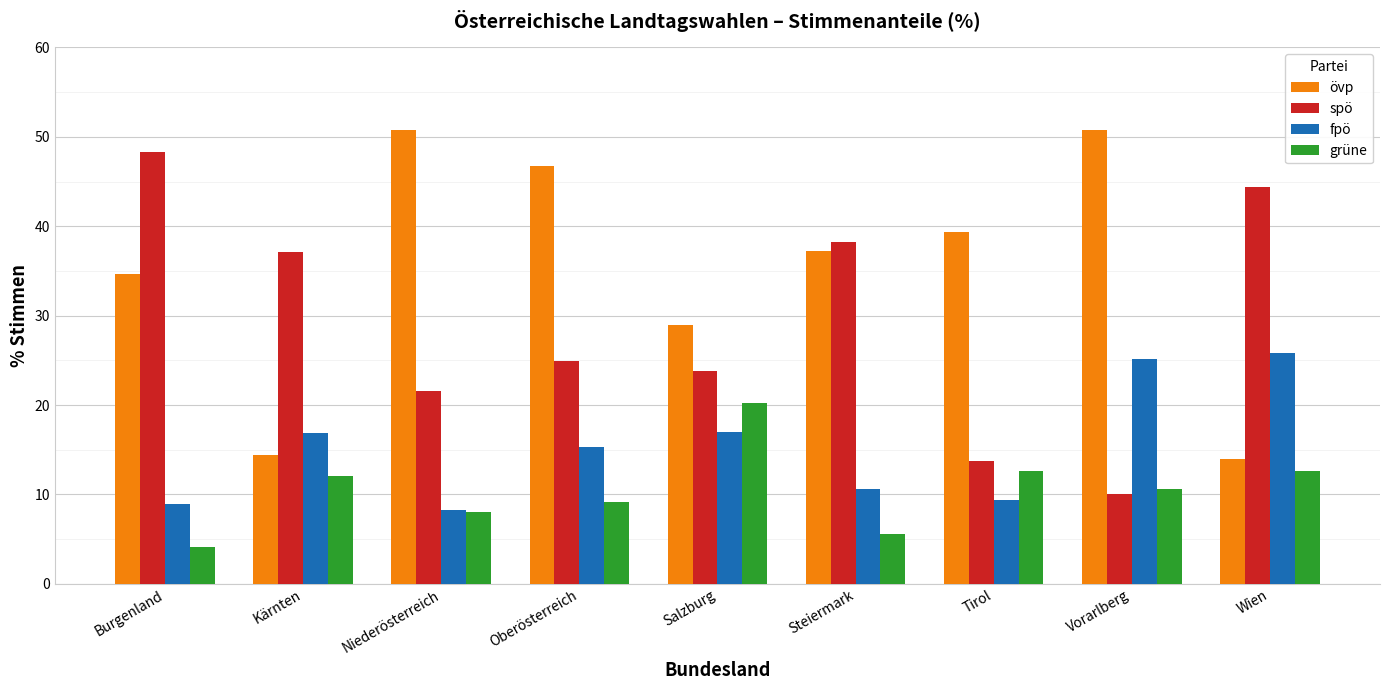

What is the difference between the highest and lowest values at Steiermark?

32.7